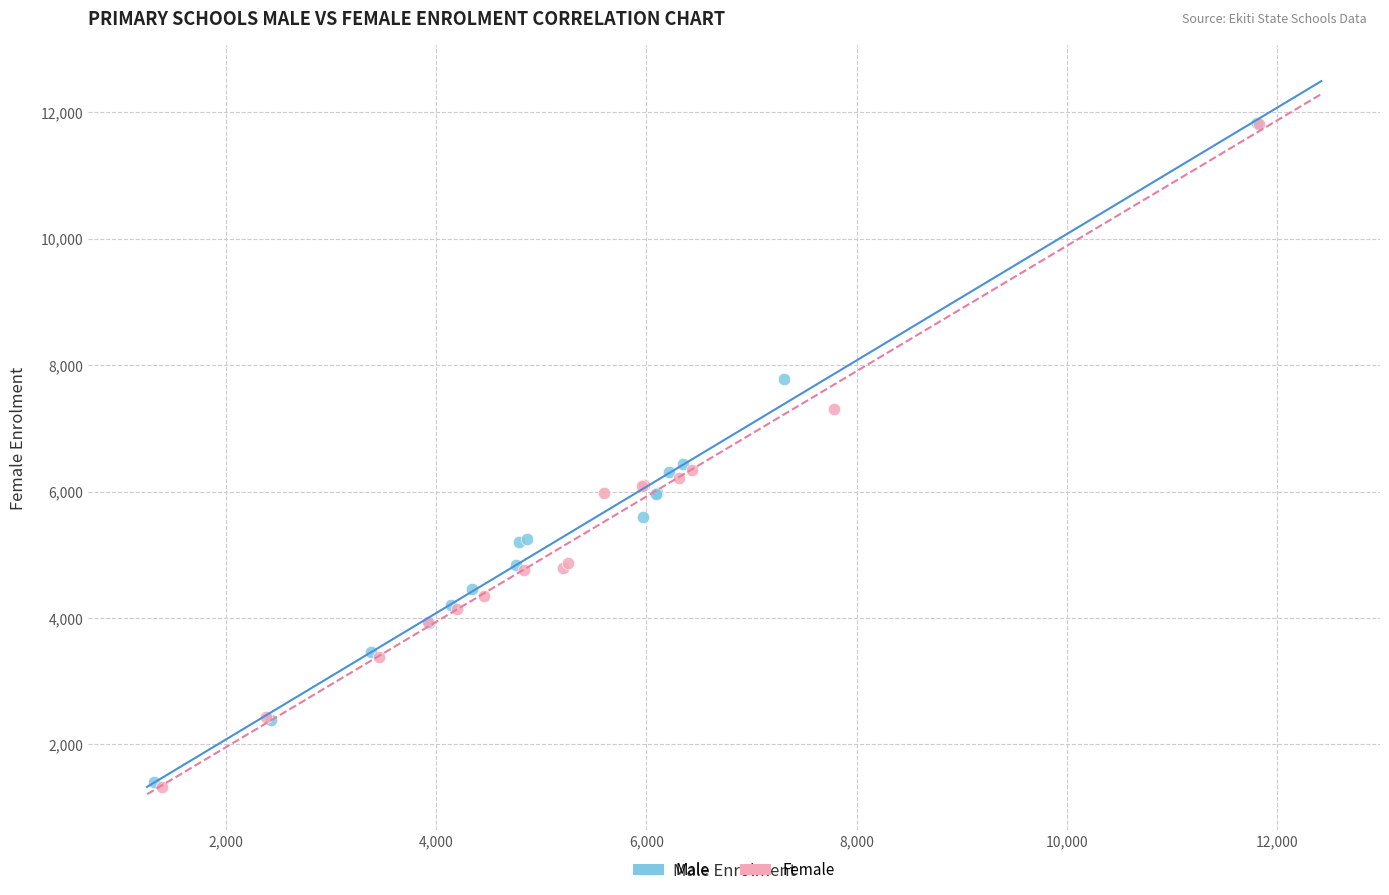

Which series has the largest Y range (max minus min)?

Female